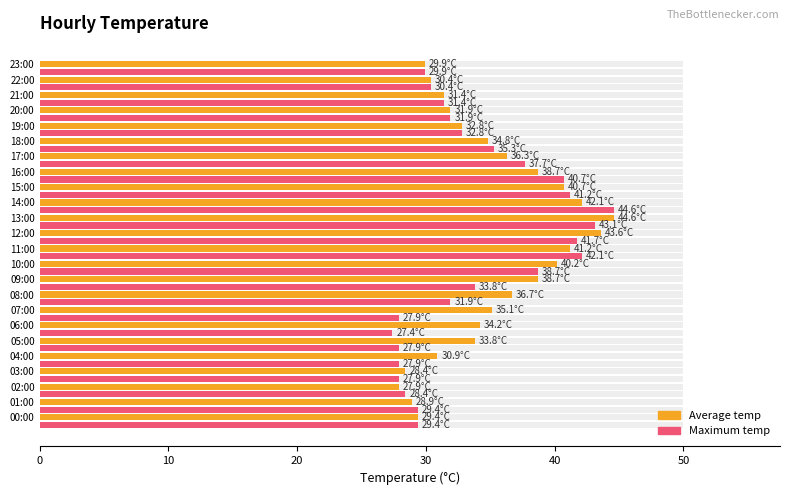

What is the difference between the maximum and minimum values in the Average temp series?

16.7